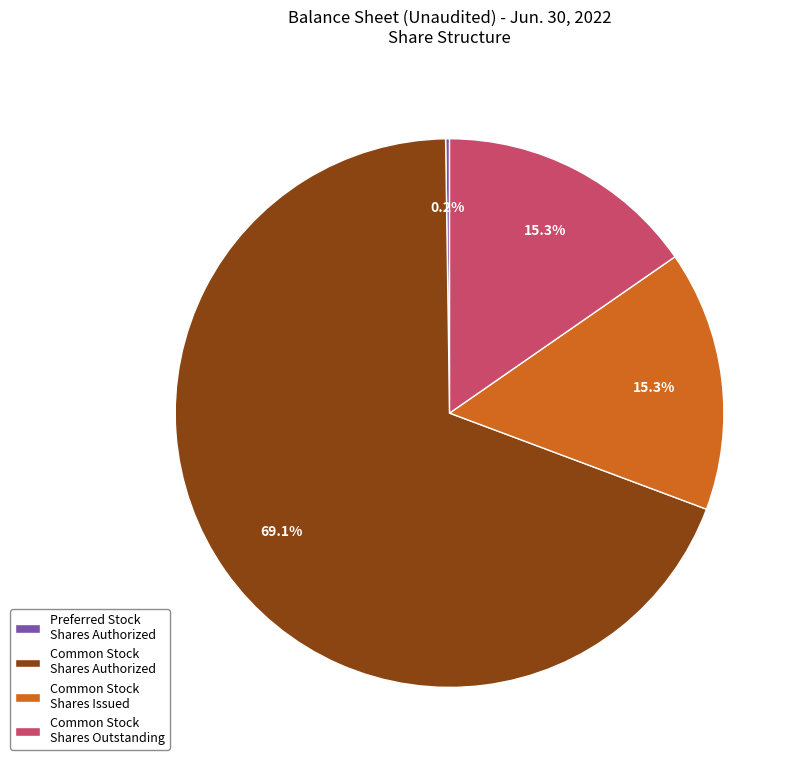

To the nearest percent, what is the difference between the largest and smallest slice percentages?

69%